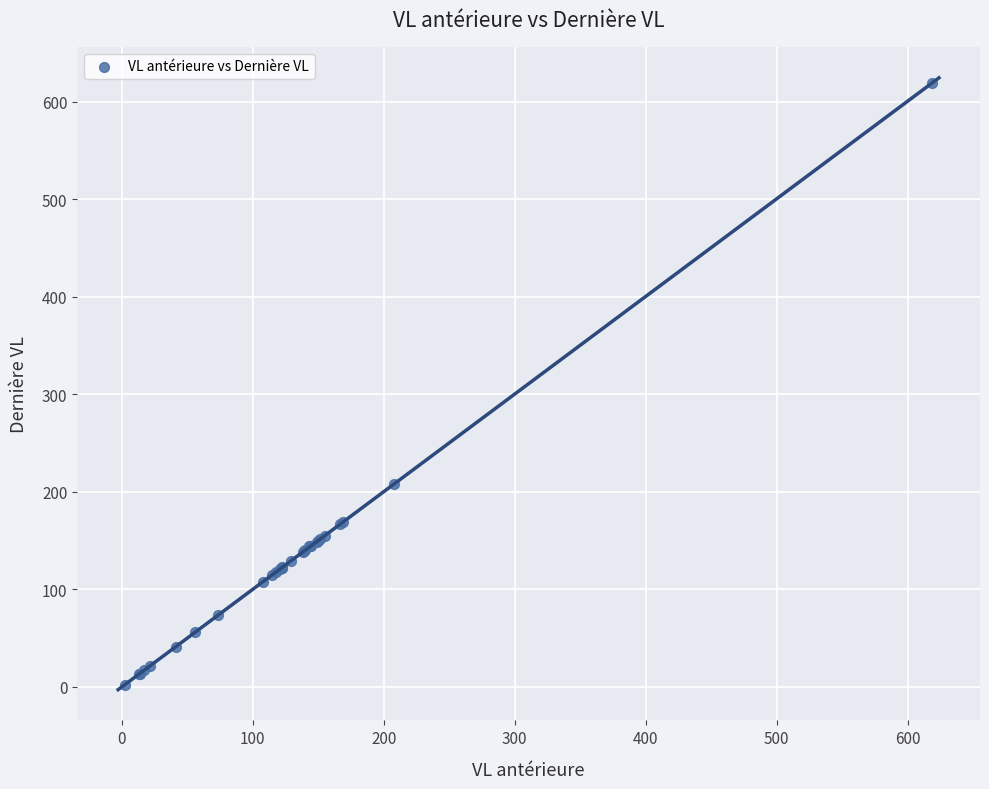

What Y value in the scatter plot is closest to 310?

208.0